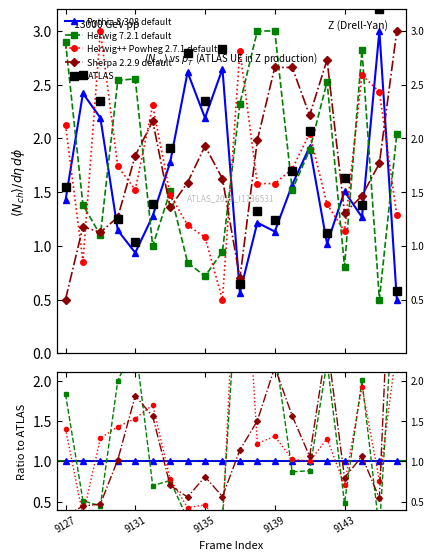

In ATLAS, how many points are lower than both neighbors (excluding endpoints)?

6